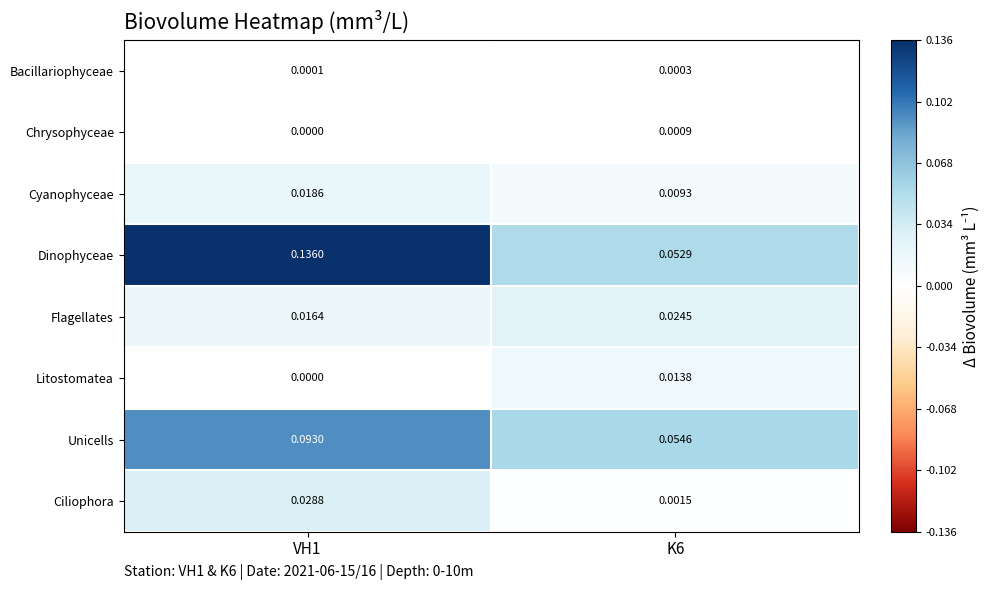

Rank the series by their maximum value, from lowest to highest.

Bacillariophyceae, Chrysophyceae, Litostomatea, Cyanophyceae, Flagellates, Ciliophora, Unicells, Dinophyceae